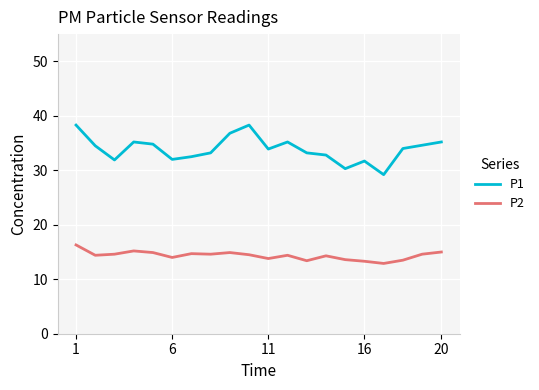

What is the average value of the P1 series?

33.9